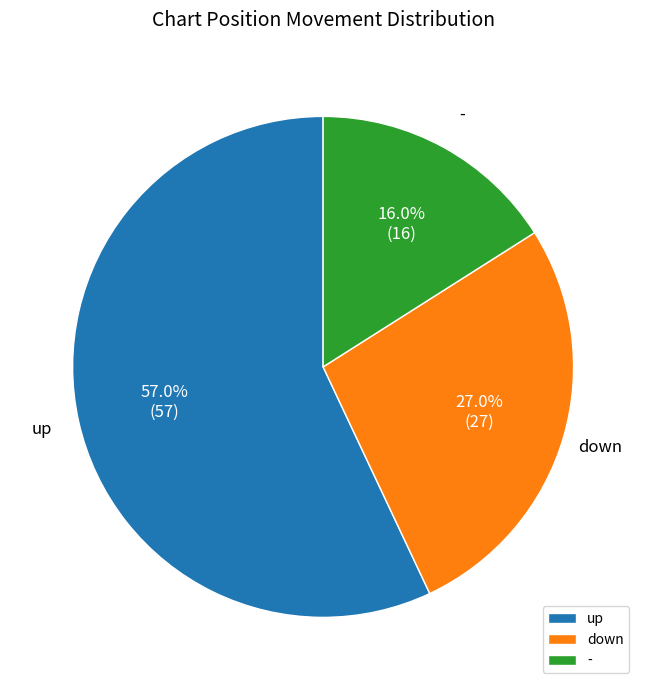

Approximately how many times larger is the value at - compared to up?

0.3